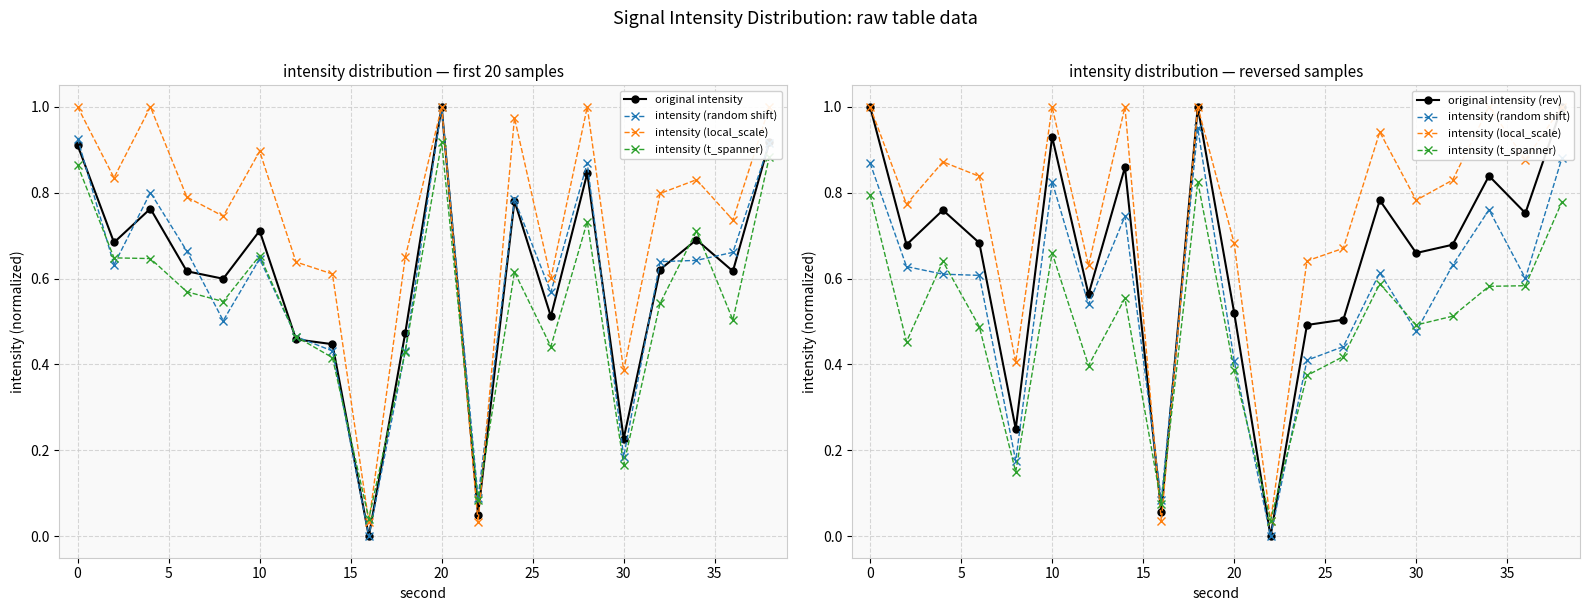

What is the sum of all original intensity values?

11.9